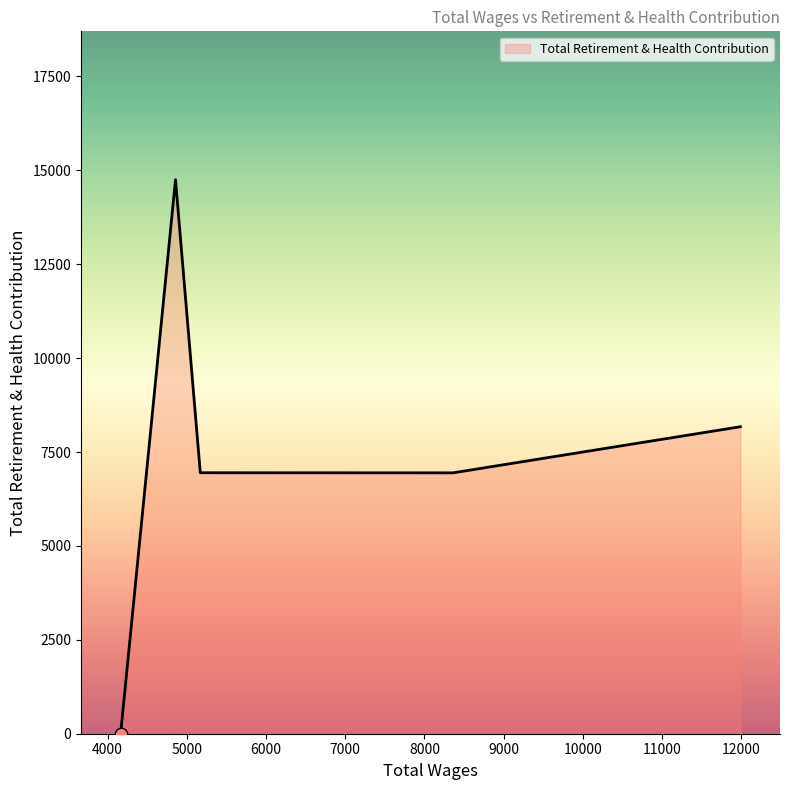

What is the maximum value shown in the chart?

14750